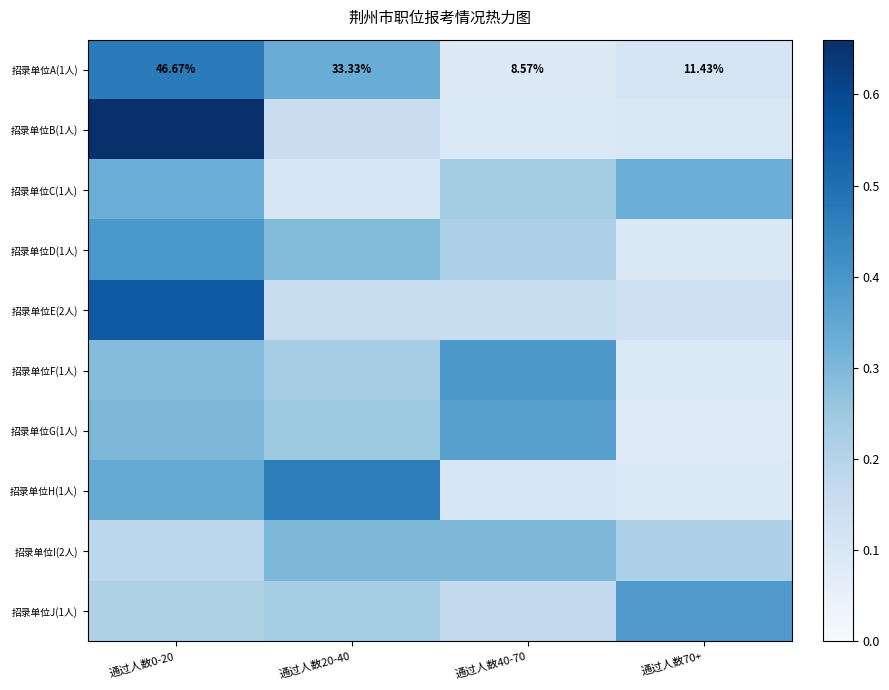

What is the spread (max minus min) of values at 通过人数20-40?

0.4